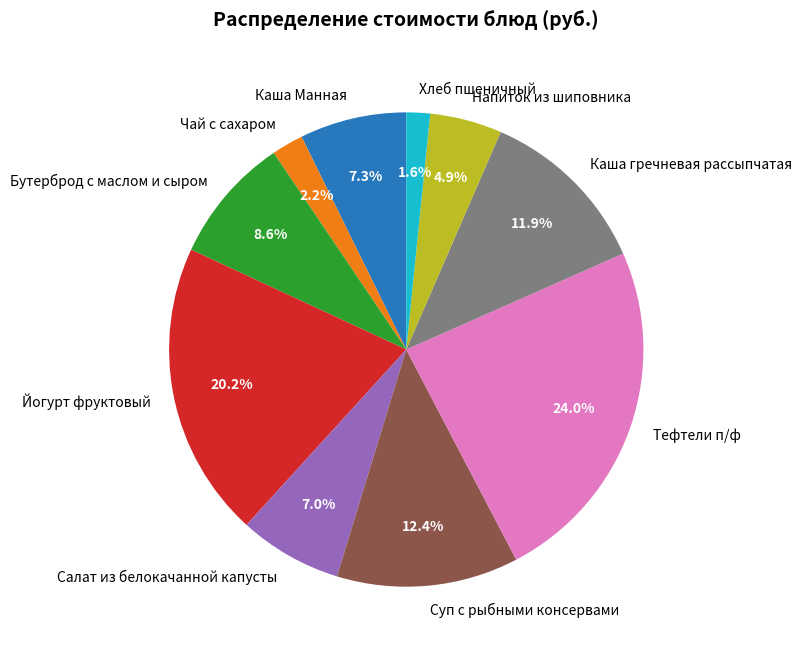

Which has a higher value, Тефтели п/ф or Йогурт фруктовый?

Тефтели п/ф